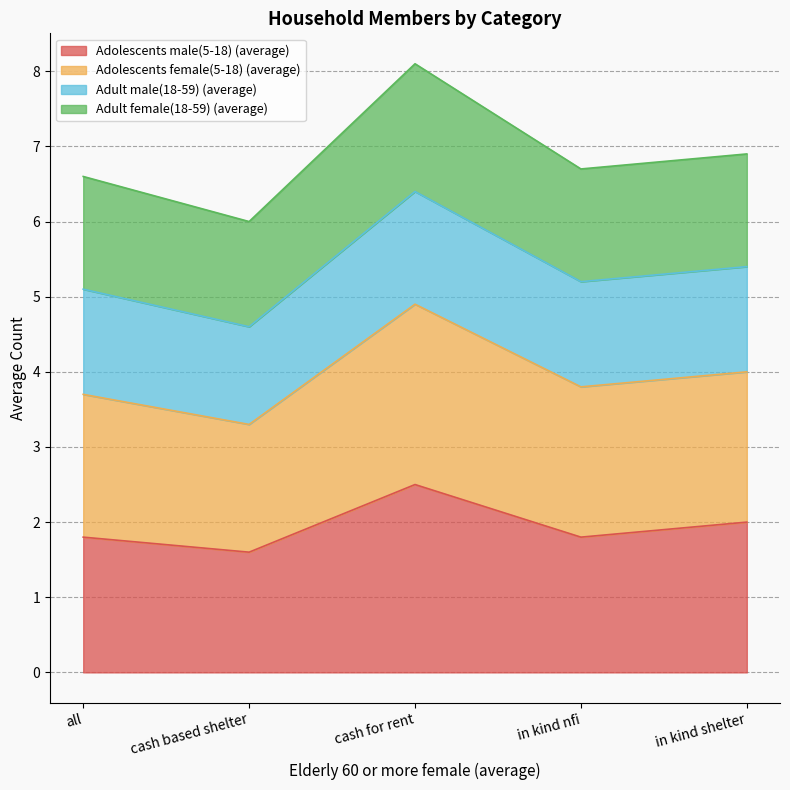

At which category is the sum across all series the highest?

cash for rent